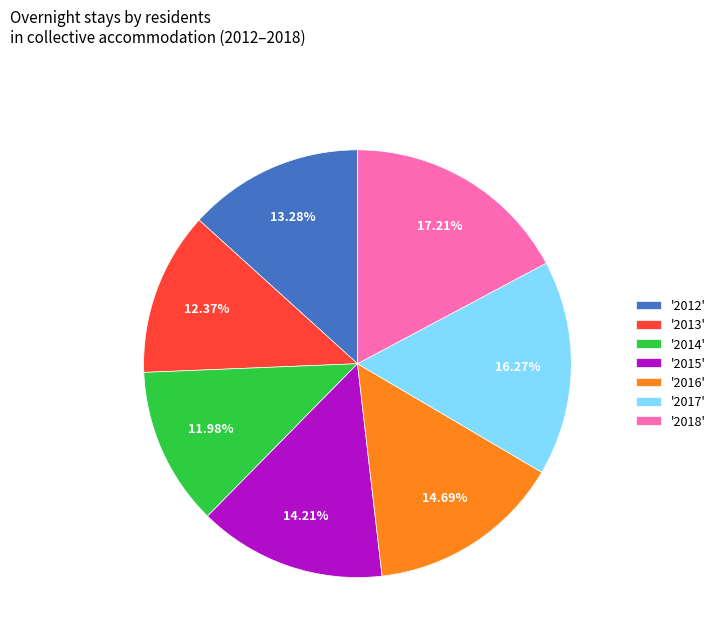

Is there a majority slice in this chart?

No